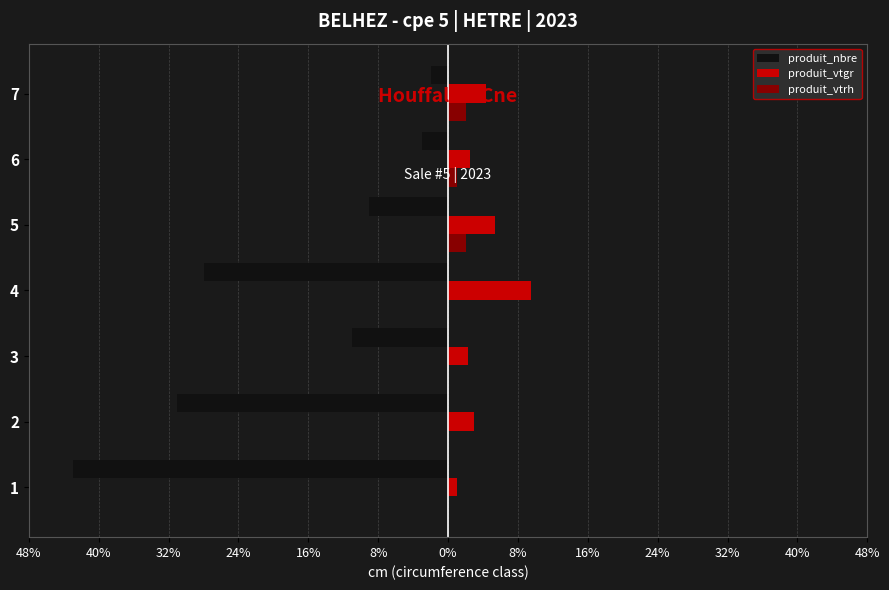

What are all the series names shown in the legend?

produit_nbre, produit_vtgr, produit_vtrh